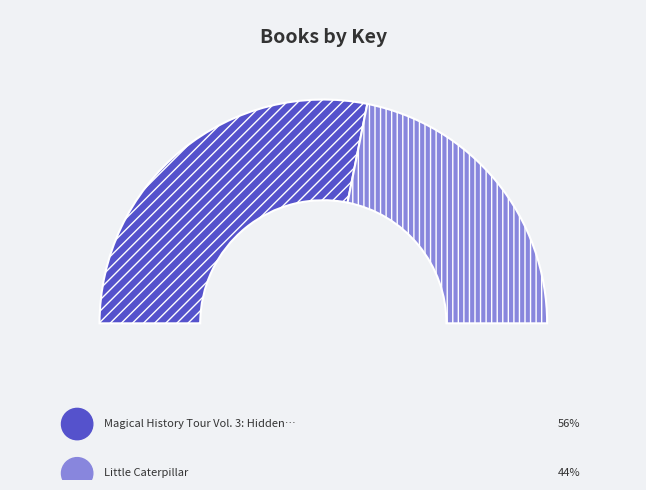

Rank the categories by value from highest to lowest.

Magical History Tour Vol. 3: Hidden Oil, Little Caterpillar